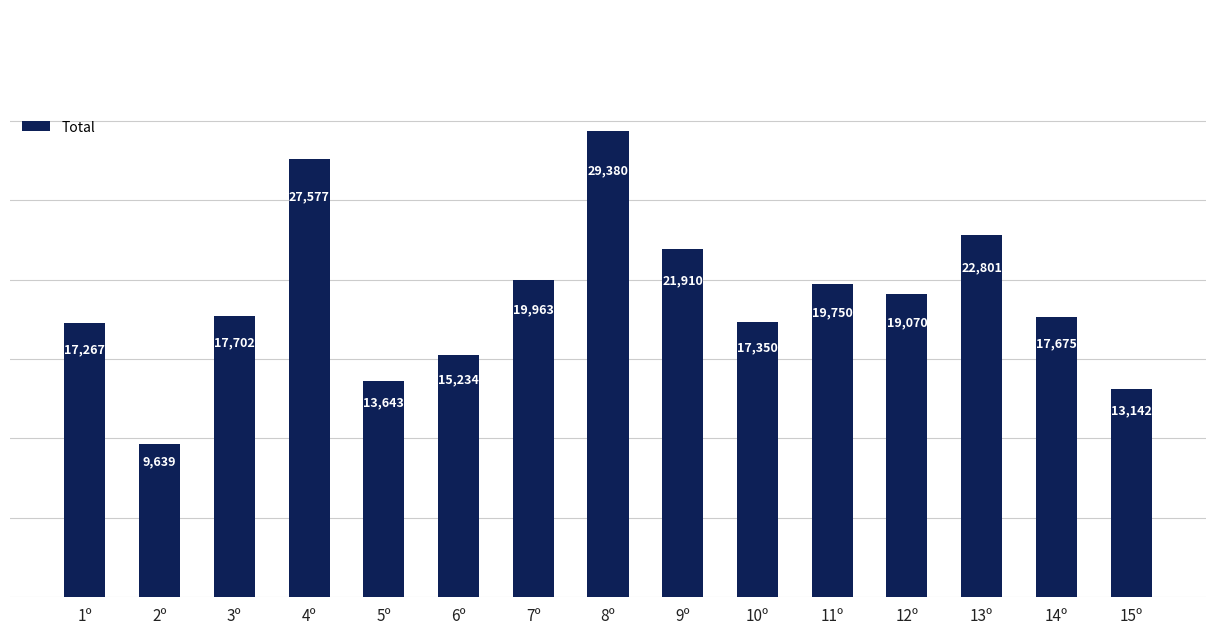

What is the maximum value shown in the chart?

29380